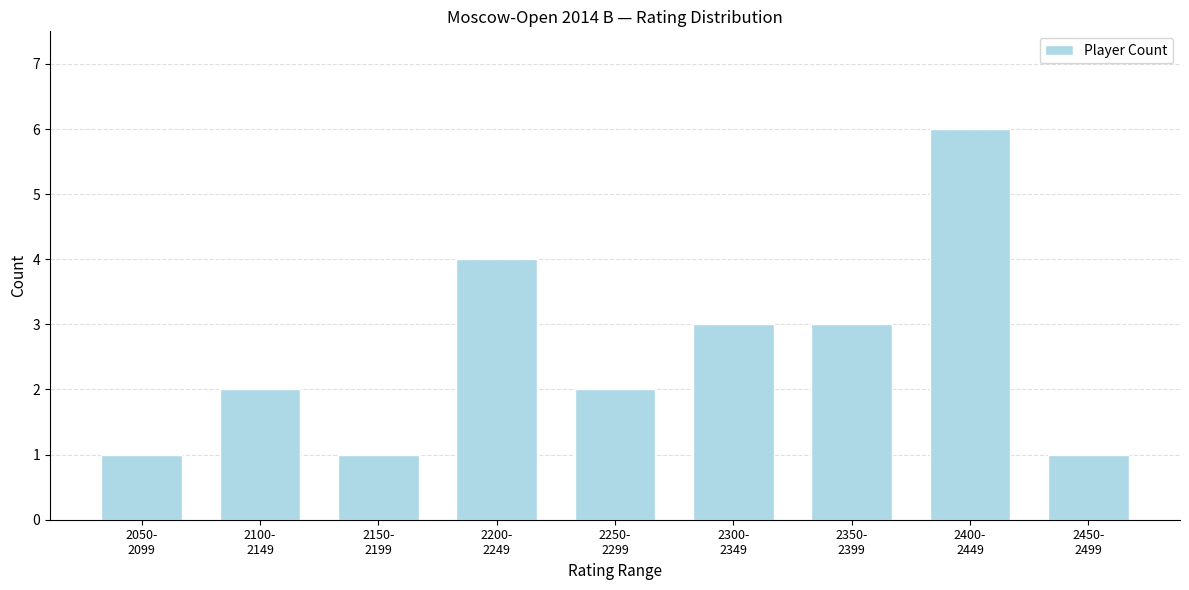

Reading left to right, transcribe all the data shown in this chart.

1	2	1	4	2	3	3	6	1